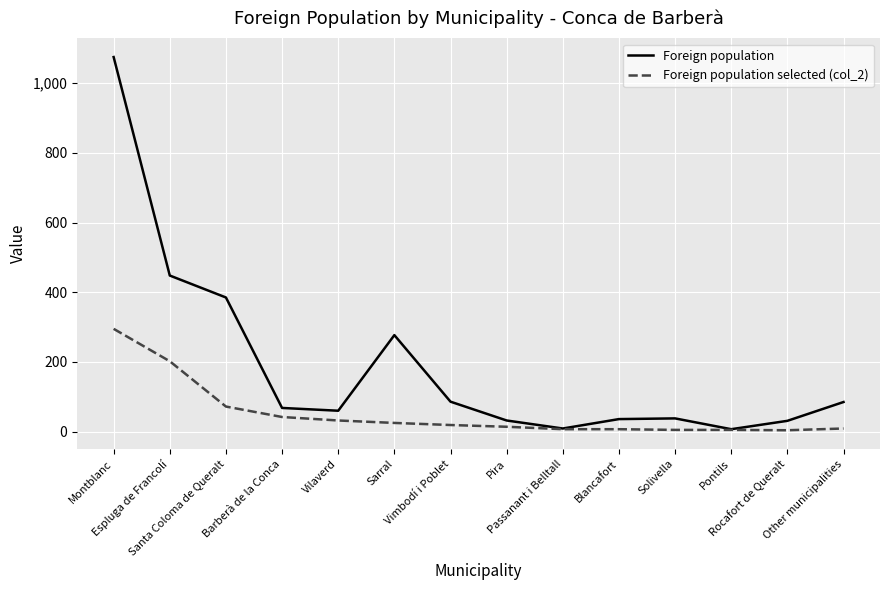

What position from the left is Espluga de Francolí?

2